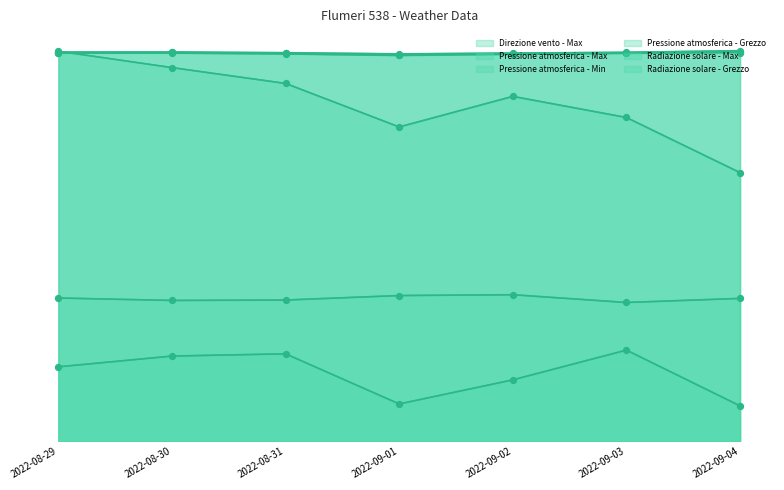

At which category is the sum across all series the highest?

2022-08-29